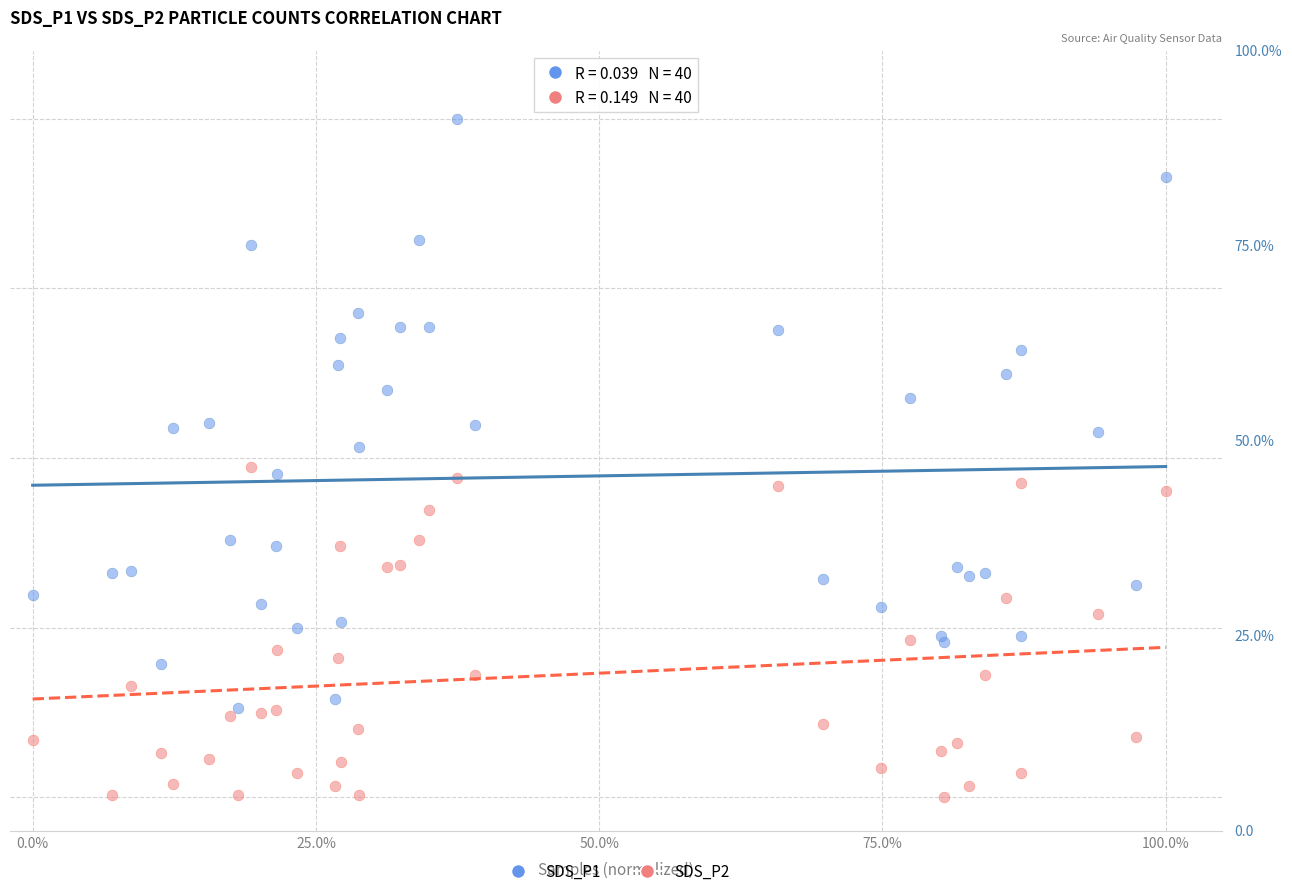

What are all the series names shown in the legend?

SDS_P1, SDS_P2